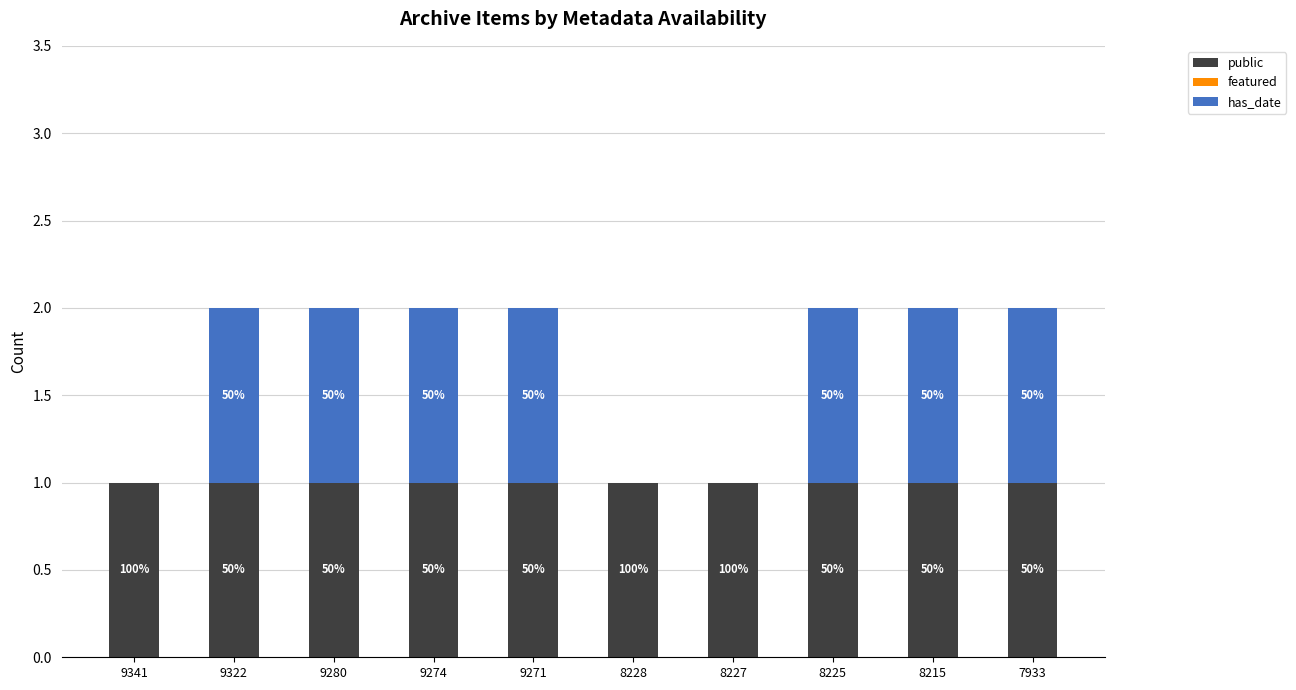

Rank the series by their average value, from highest to lowest.

public, has_date, featured